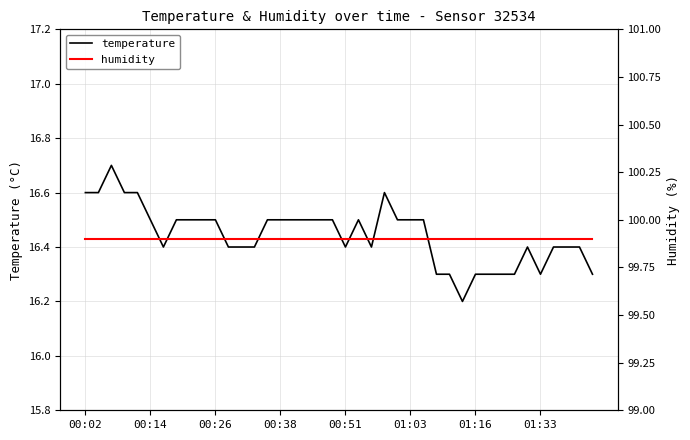

What are all the series names shown in the legend?

temperature, humidity